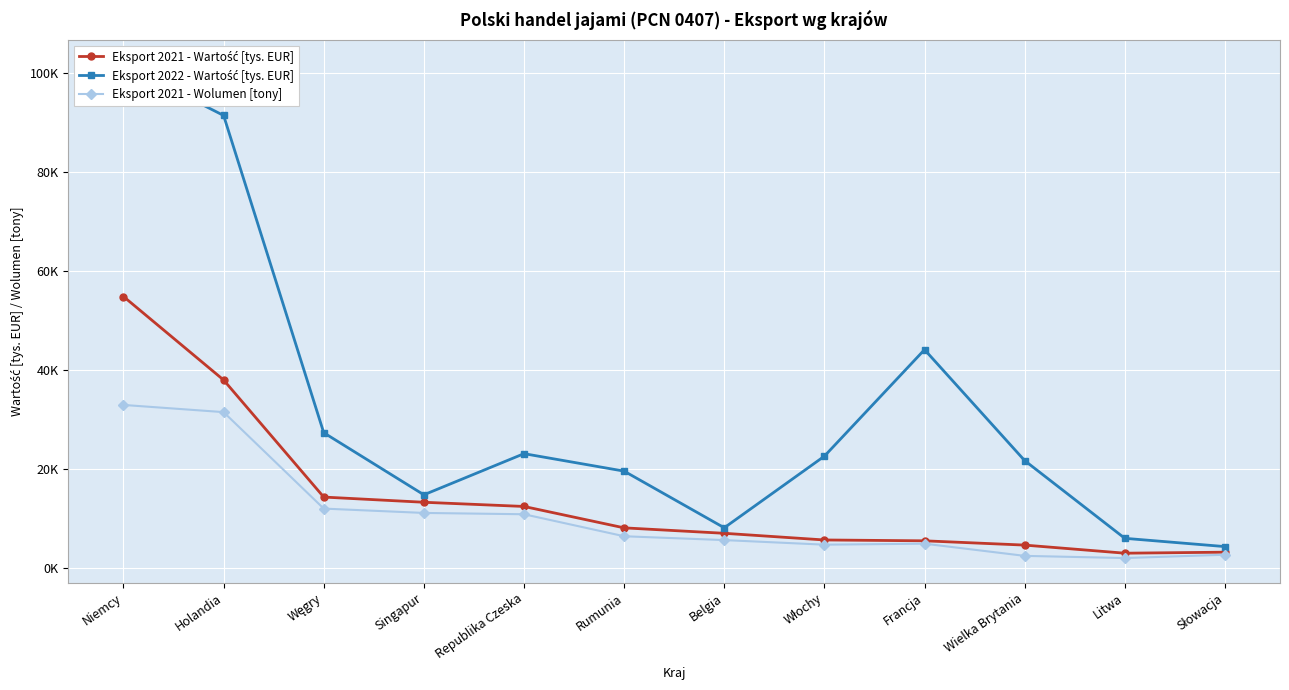

Read the Eksport 2022 - Wartość [tys. EUR] value at Wielka Brytania.

21689.1